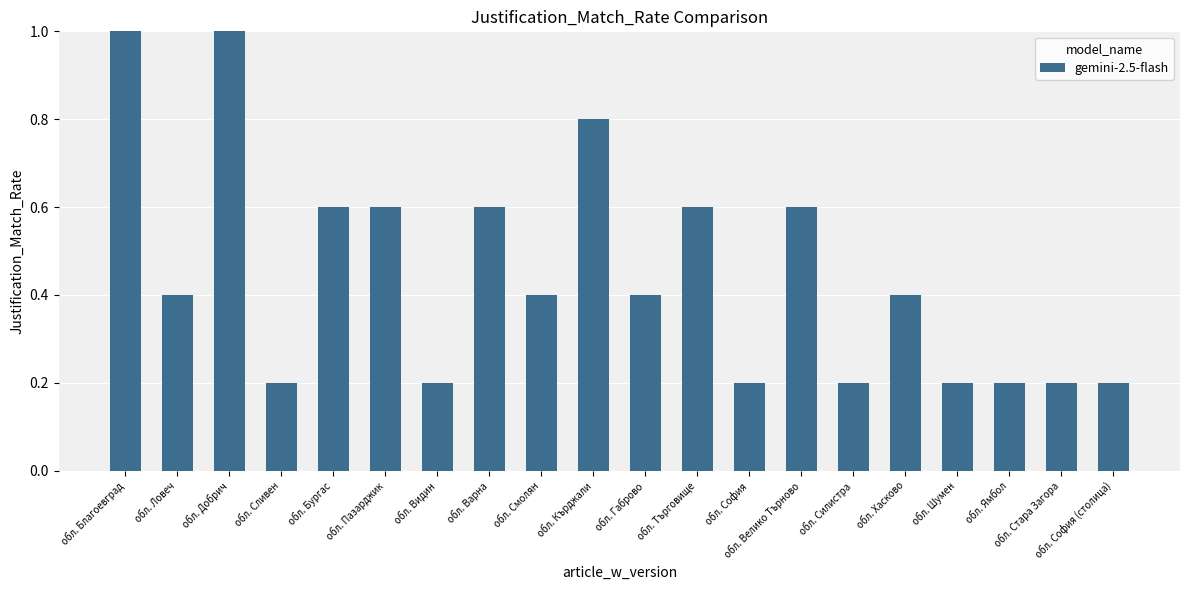

What is the difference between the second highest and minimum values?

0.8